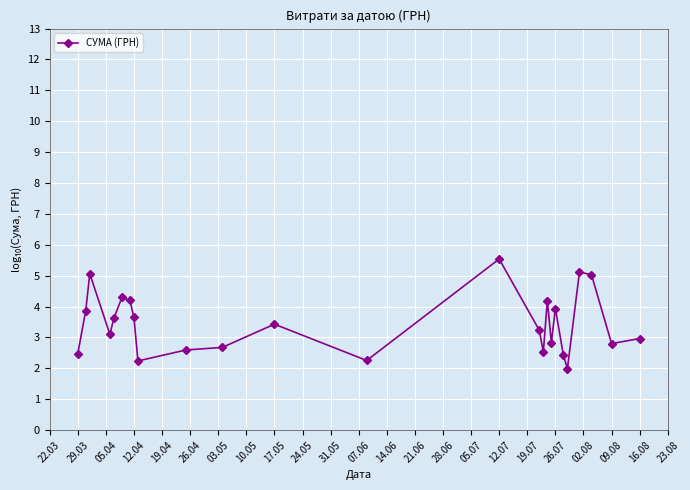

What is the greatest value displayed?

5.5